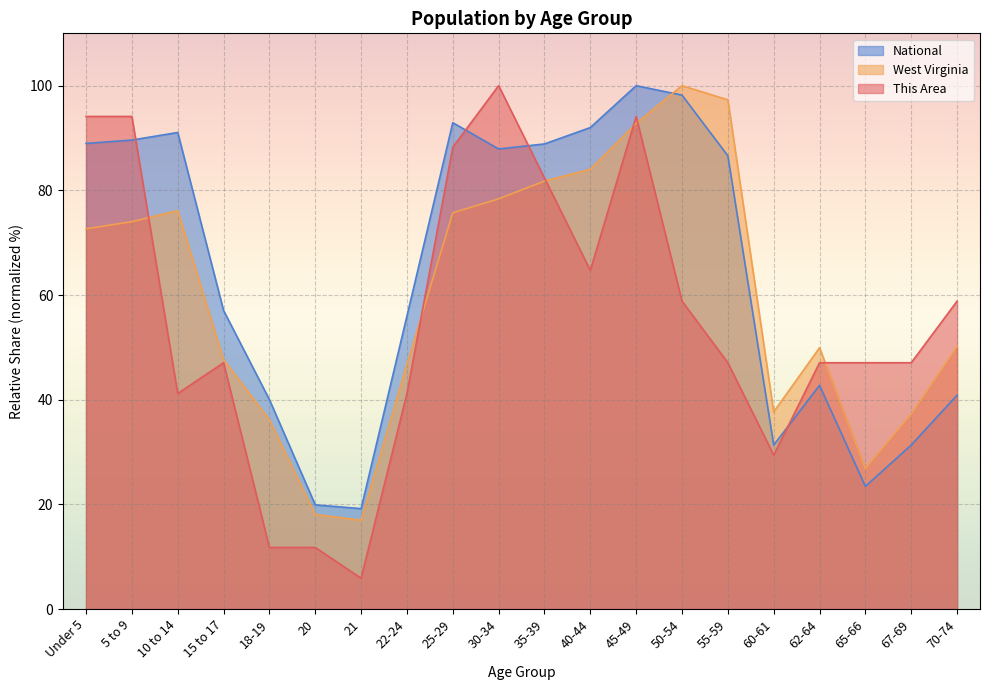

What are all the series names shown in the legend?

National, West Virginia, This Area